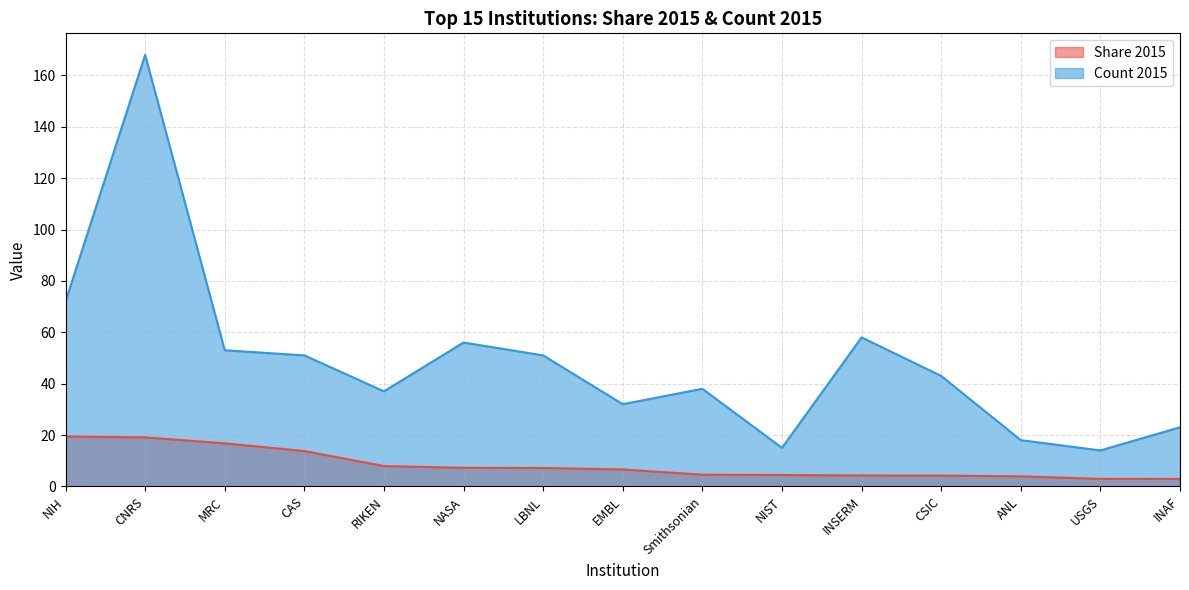

Does the chart display data point markers on the line(s)?

No